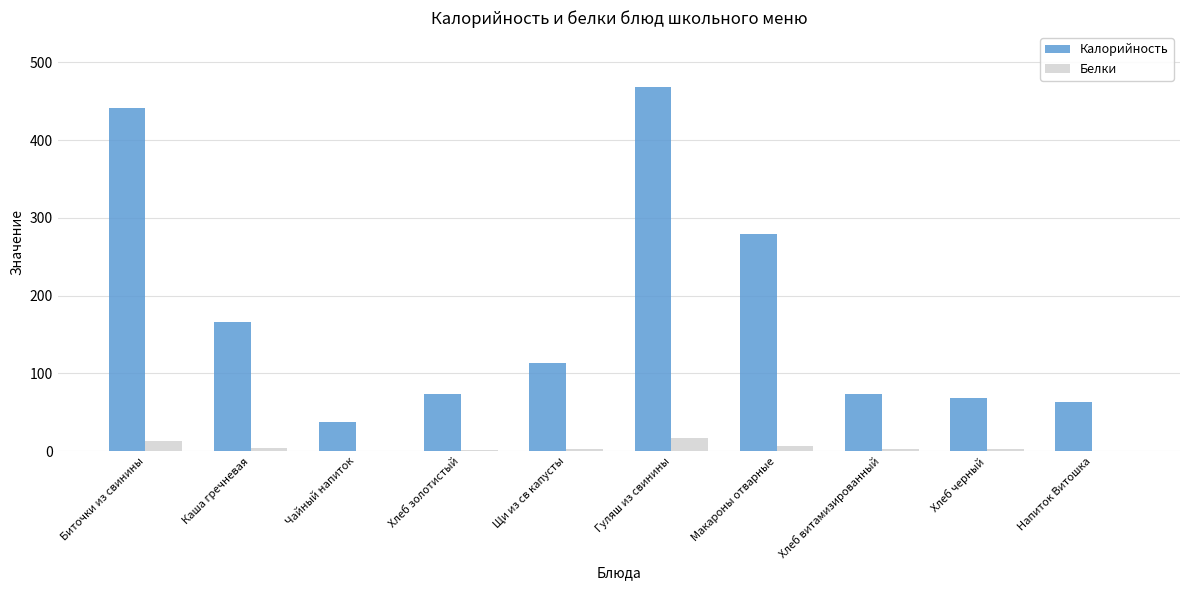

Are the bars grouped side by side (vs. stacked)?

Yes